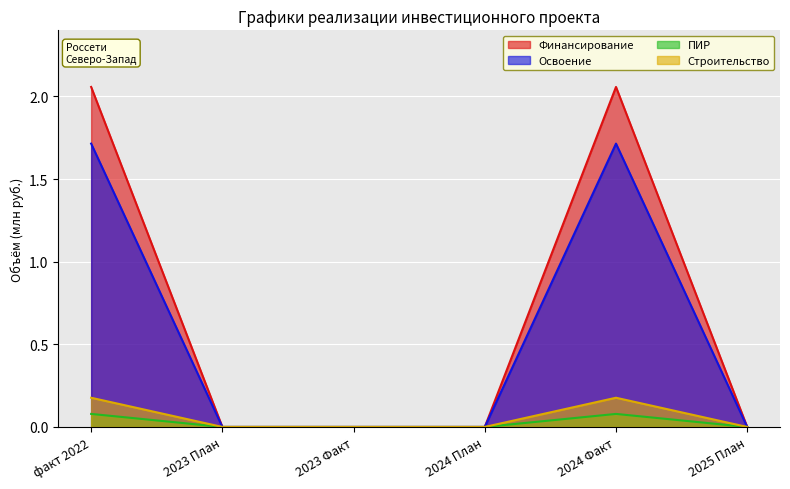

True or false: Финансирование has more than 0 points higher than both neighbors.

True